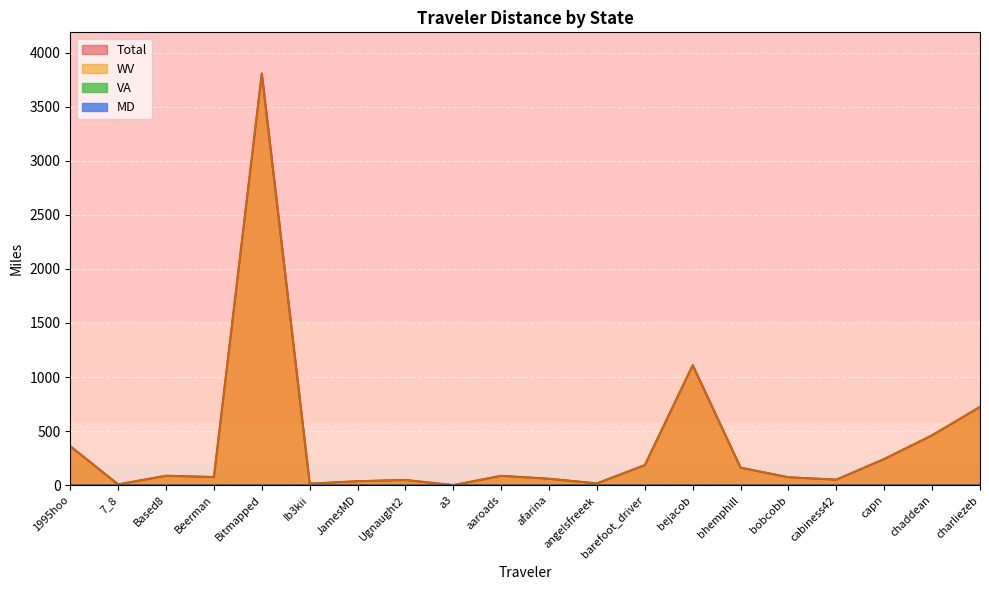

True or false: MD has more than 1 points higher than both neighbors.

False